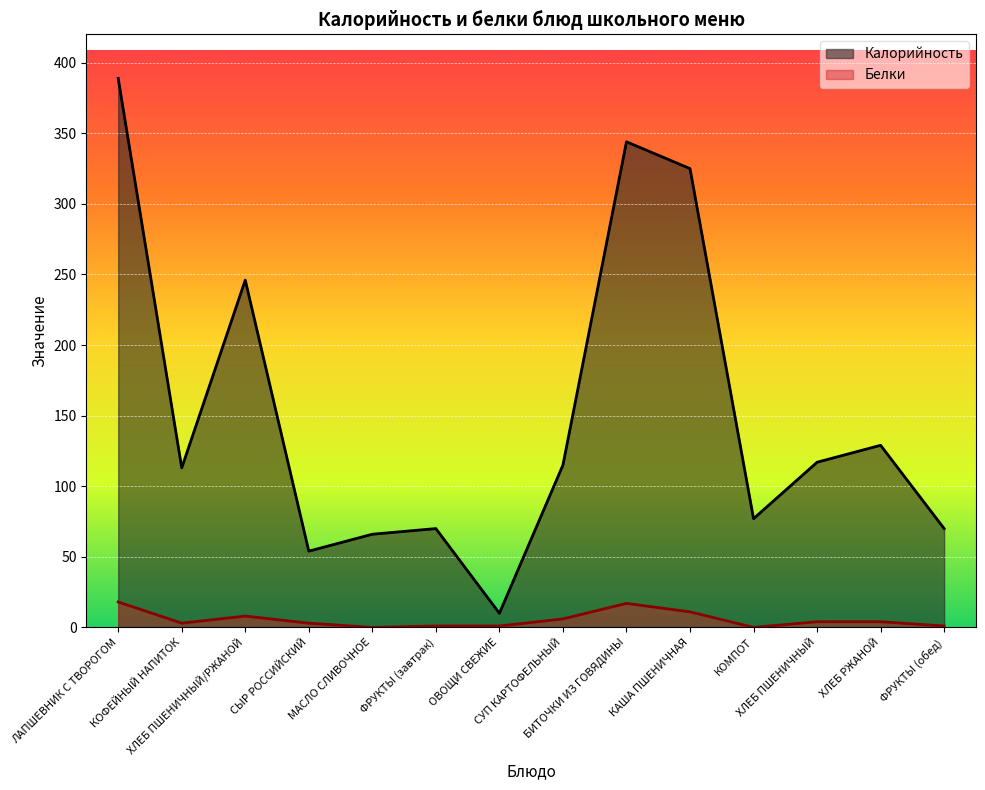

Between ЛАПШЕВНИК С ТВОРОГОМ and ХЛЕБ ПШЕНИЧНЫЙ, which series saw the biggest shift?

Калорийность